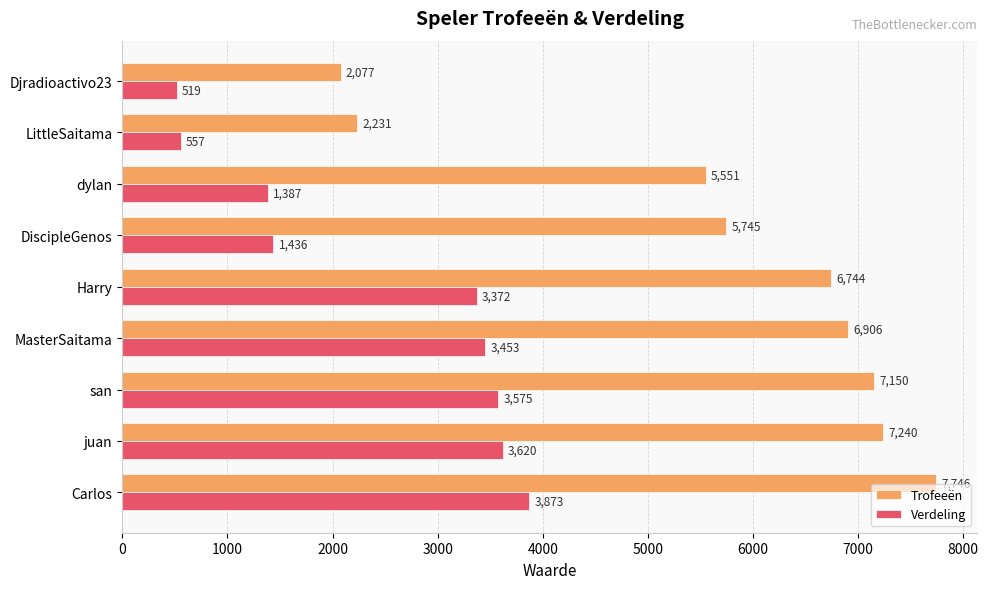

Which series has the largest total across all categories?

Trofeeën